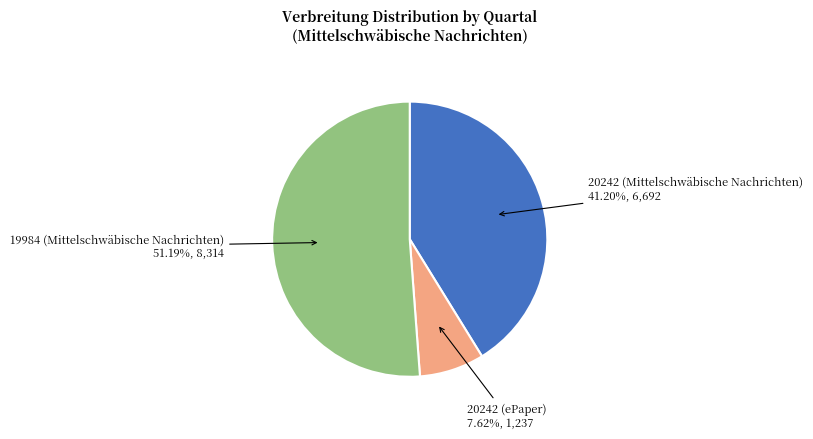

Between 20242 (Mittelschwäbische Nachrichten) and 19984 (Mittelschwäbische Nachrichten), which is larger?

19984 (Mittelschwäbische Nachrichten)